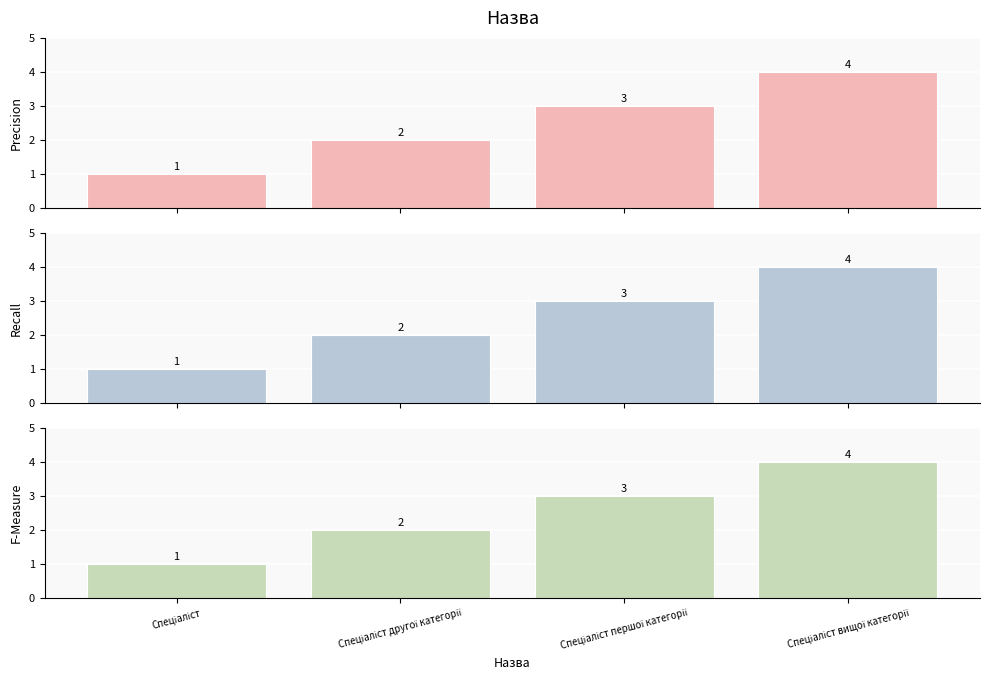

Reading left to right, extract all data points from this chart.

Precision: Спеціаліст=1	Спеціаліст другої категорії=2	Спеціаліст першої категорії=3	Спеціаліст вищої категорії=4
Recall: Спеціаліст=1	Спеціаліст другої категорії=2	Спеціаліст першої категорії=3	Спеціаліст вищої категорії=4
F-Measure: Спеціаліст=1	Спеціаліст другої категорії=2	Спеціаліст першої категорії=3	Спеціаліст вищої категорії=4